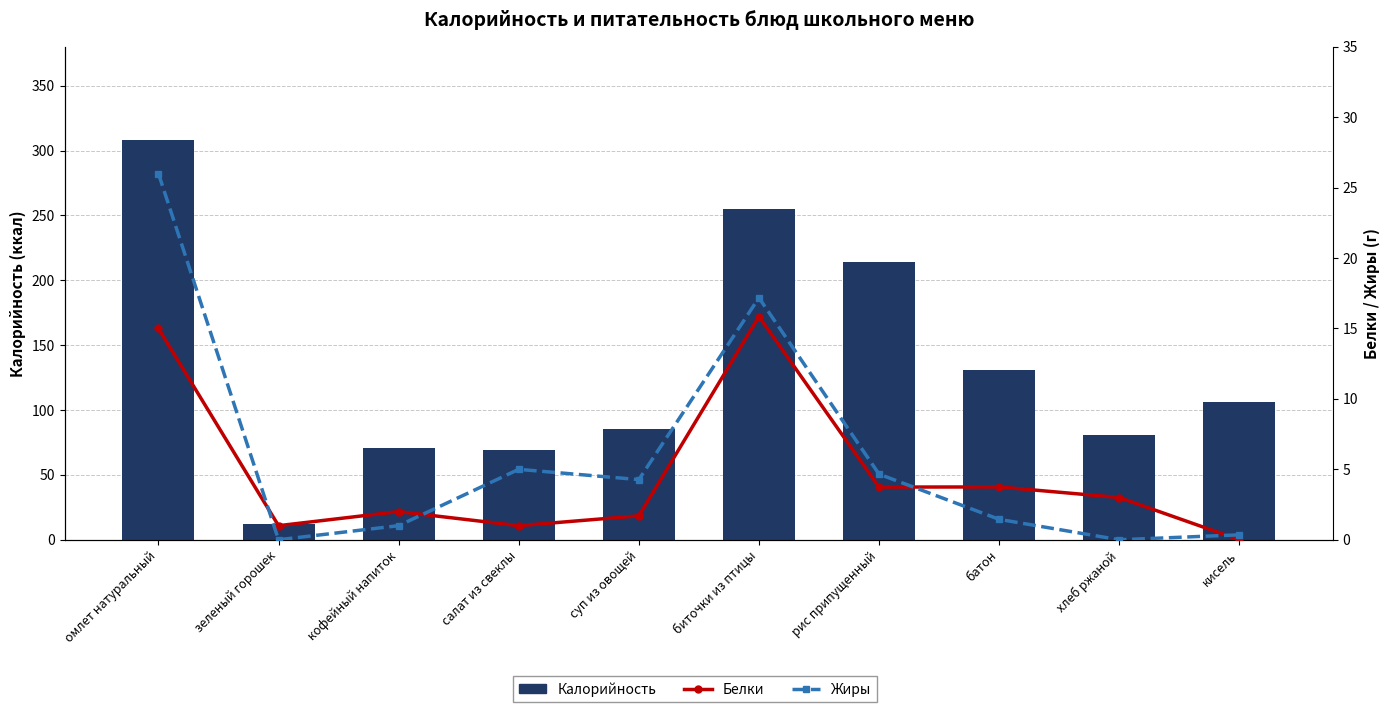

Count the number of data series in this chart.

3